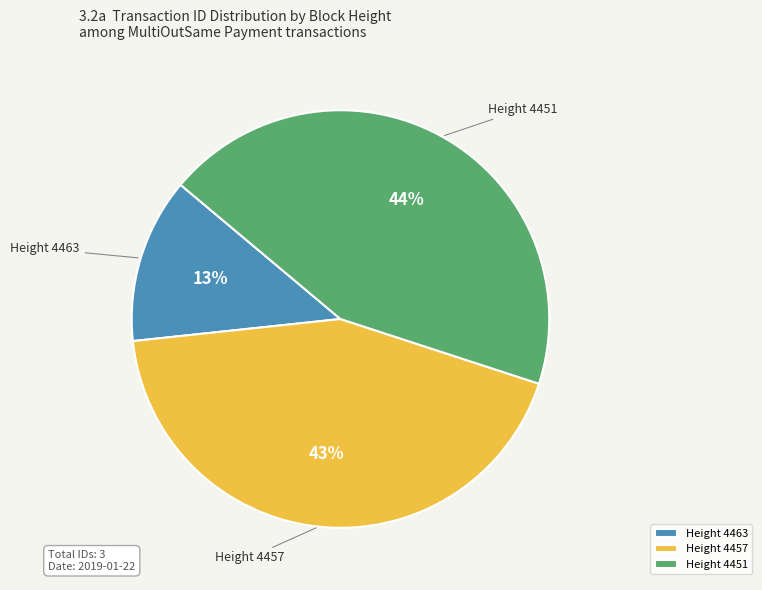

Between Height 4463 and Height 4457, which is larger?

Height 4457